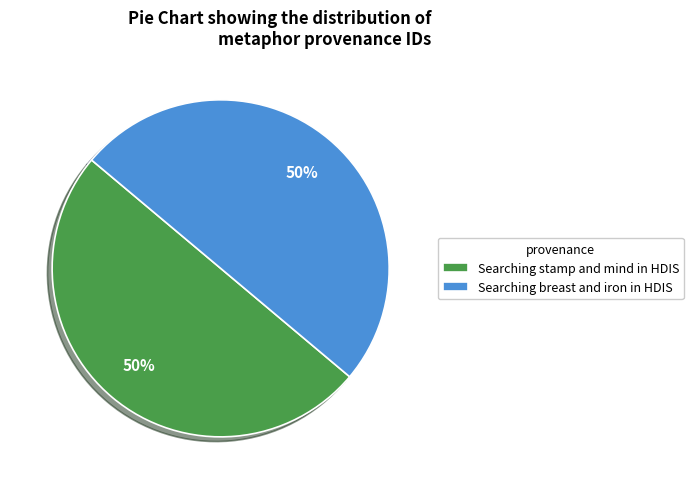

Is the sum of Searching breast and iron in HDIS and Searching stamp and mind in HDIS greater than half?

Yes